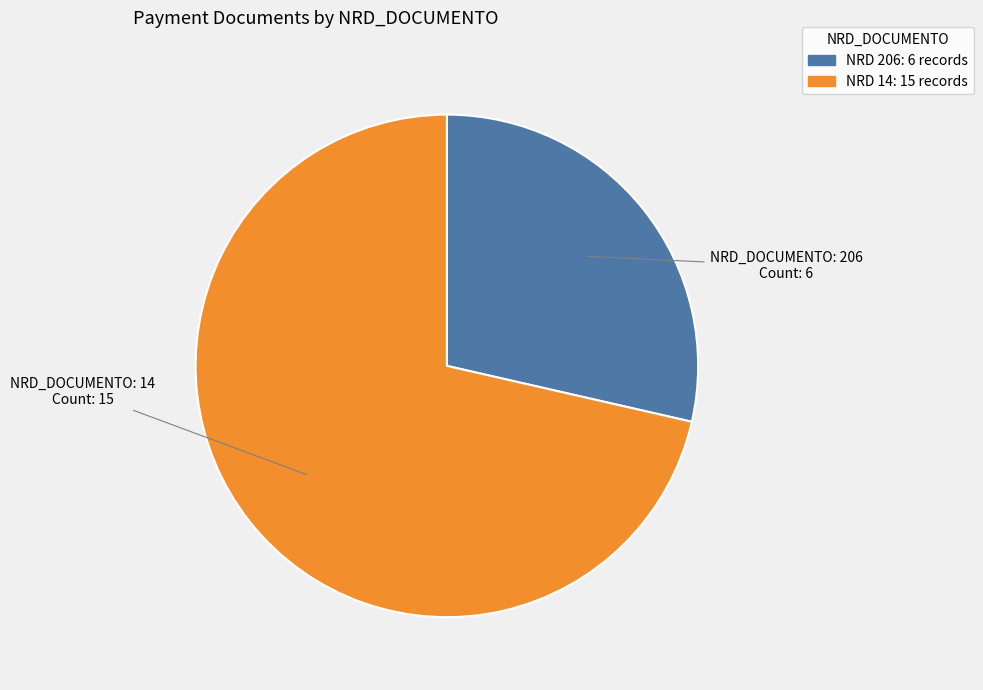

Is there any slice that represents more than half of the pie?

Yes